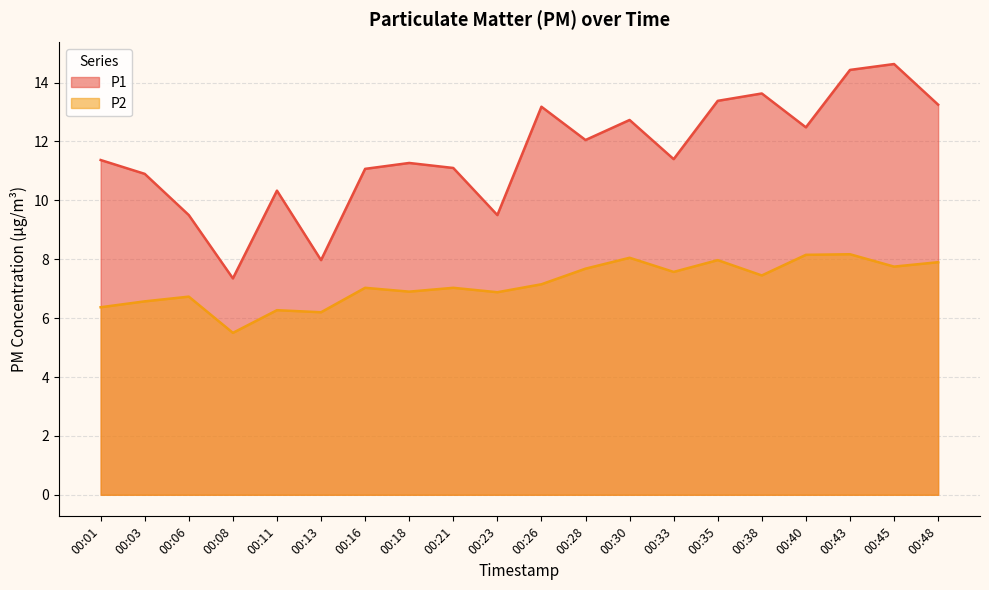

Rank the series by their average value, from highest to lowest.

P1, P2